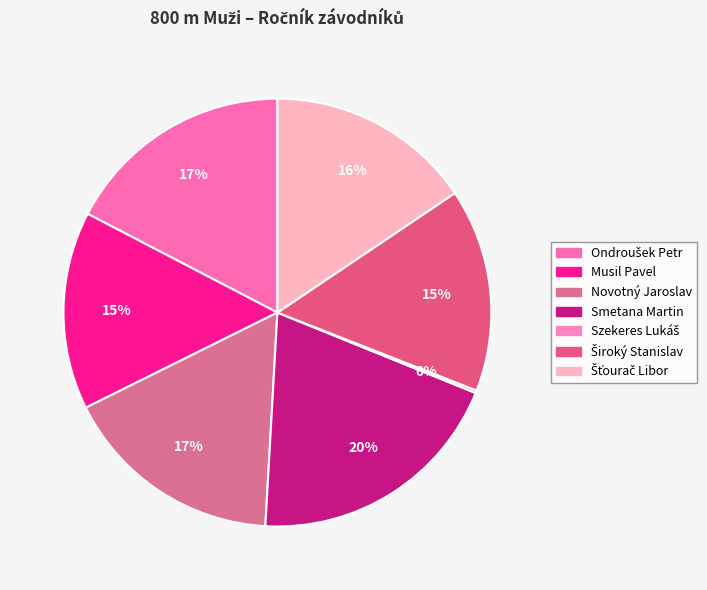

How much of the chart is everything except Šťourač Libor?

84.4%